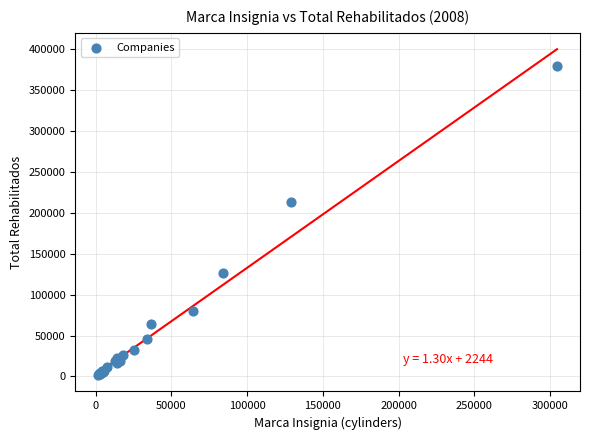

What Y value in the scatter plot is closest to 190084?

212897